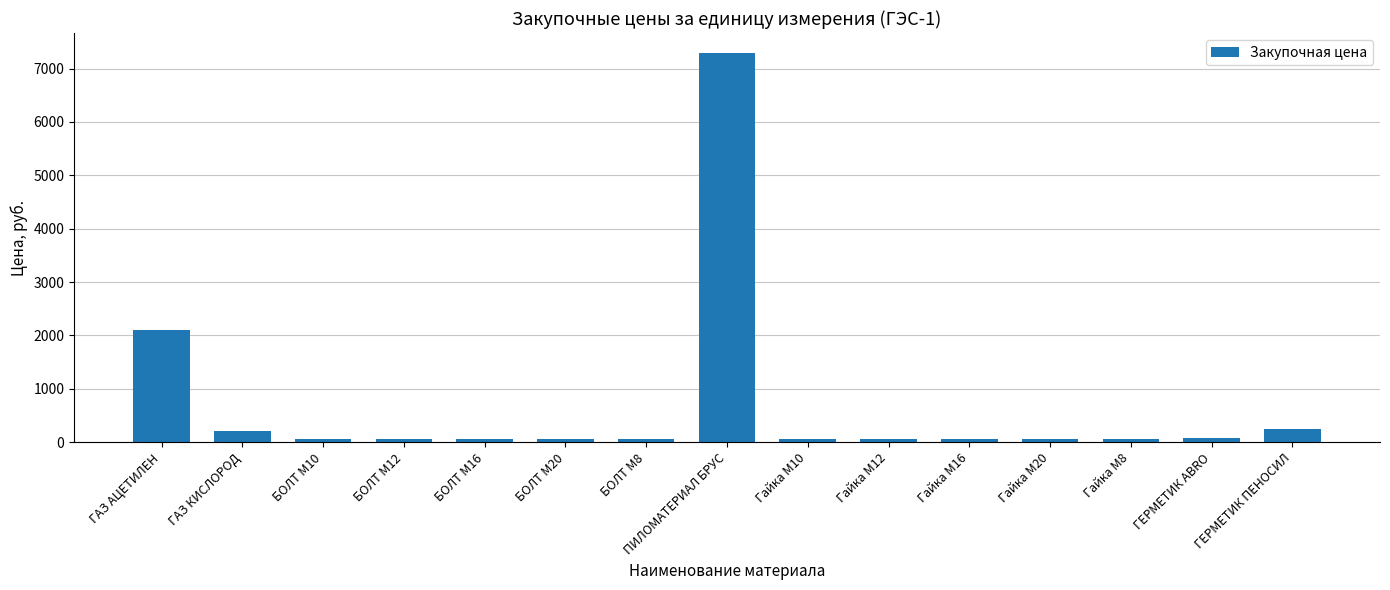

Is it true that the value at Гайка М20 is 65.2?

True